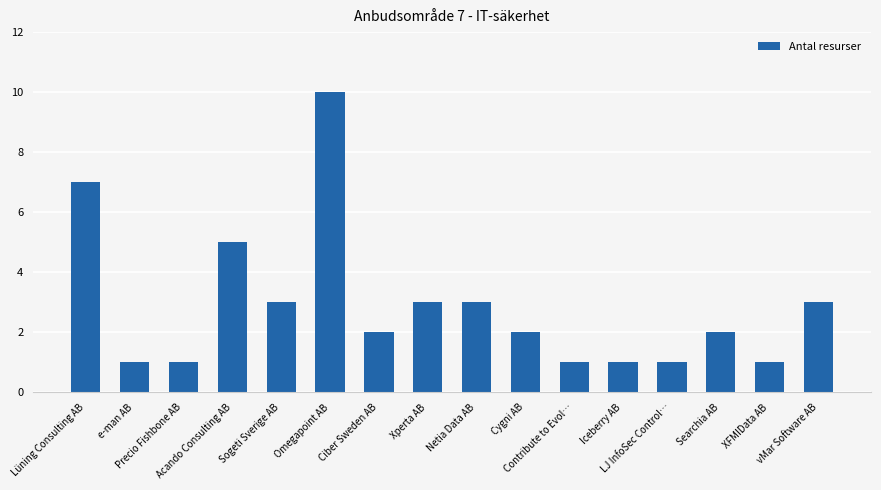

What is the change in value from Omegapoint AB to Searchia AB?

-8